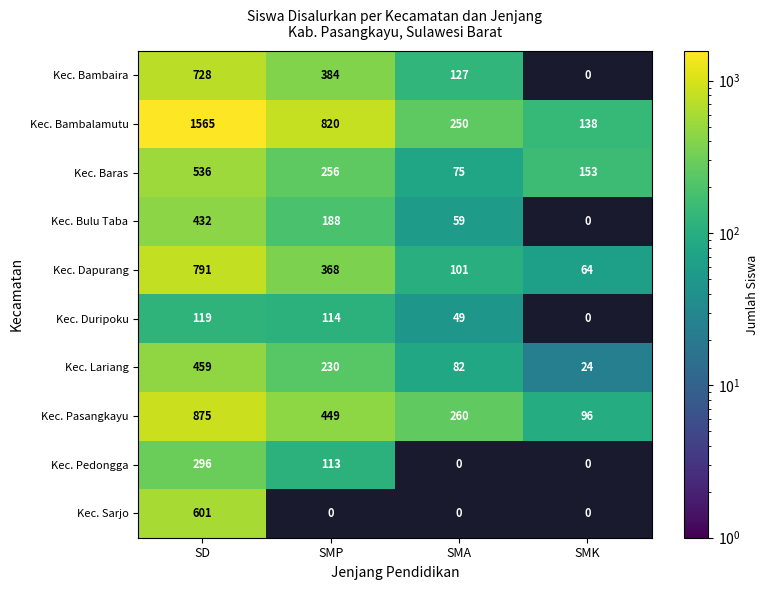

At which label does Kec. Bambalamutu first exceed 820?

SD